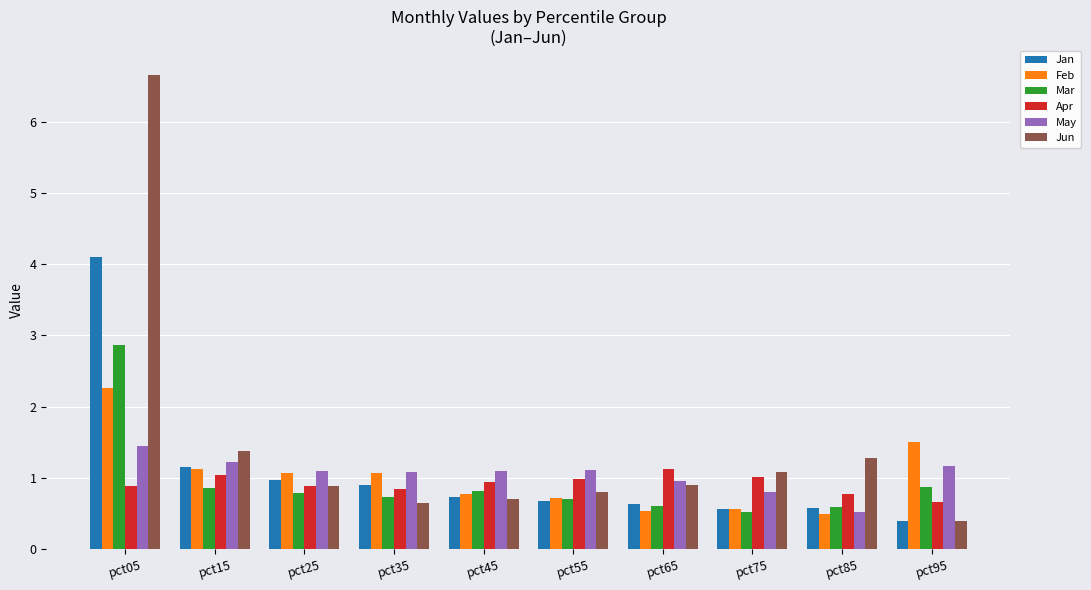

Count the number of categories in the chart.

10